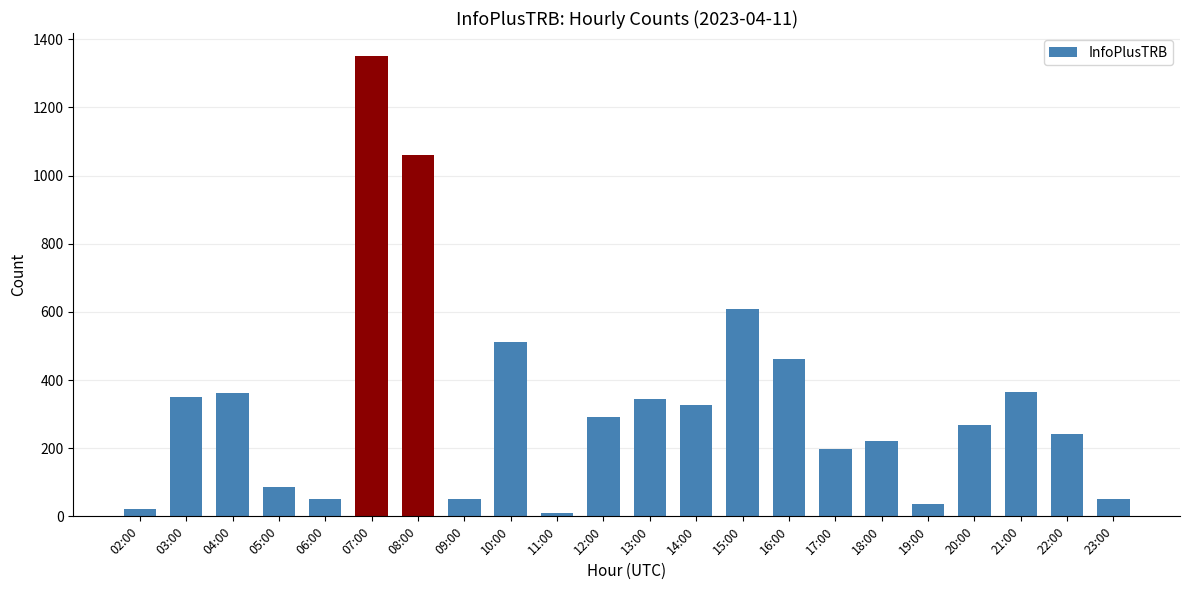

What is the difference between the values at 04:00 and 07:00?

989